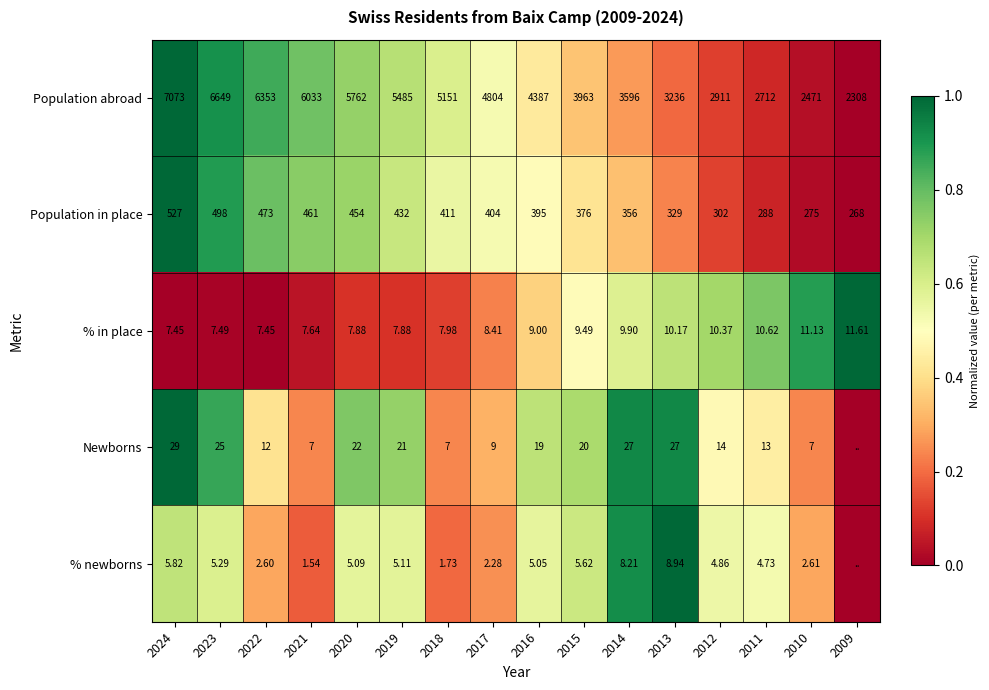

Between 2011 and 2010, which series saw the biggest shift?

Population abroad